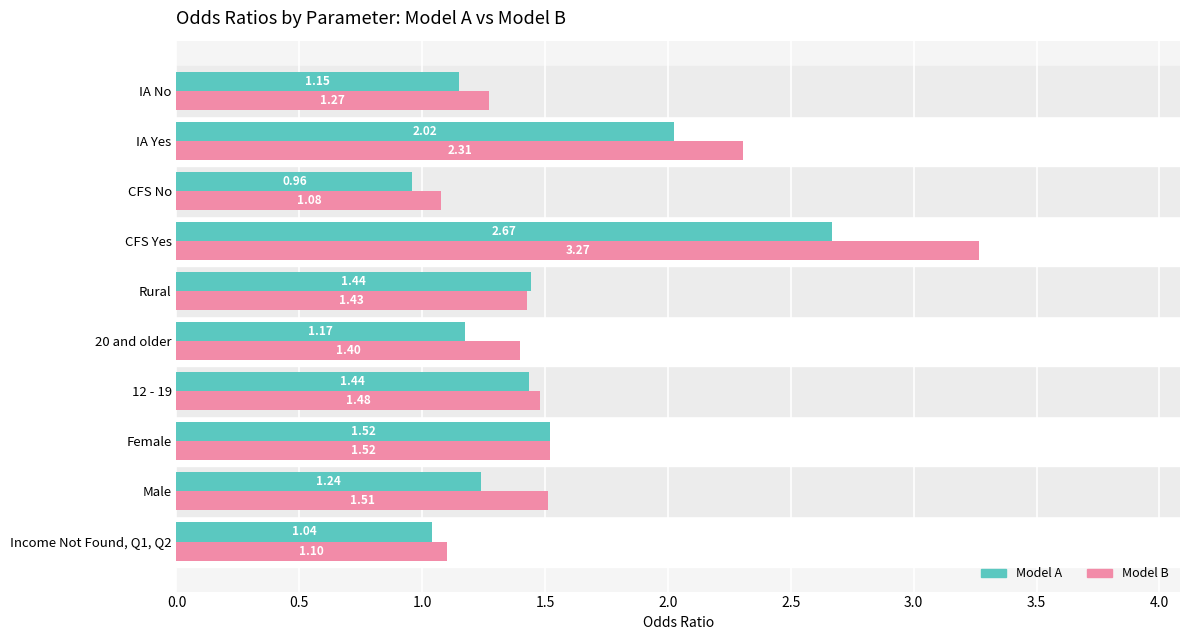

At which label does Model B reach its minimum?

CFS No